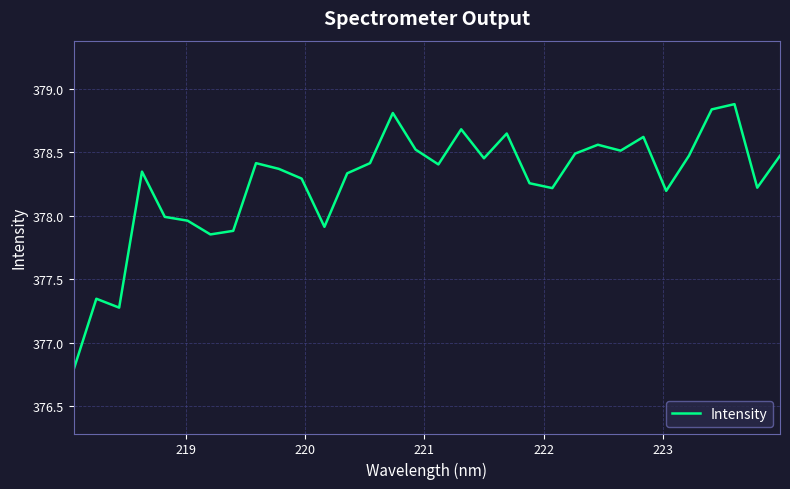

What is the greatest value displayed?

378.9